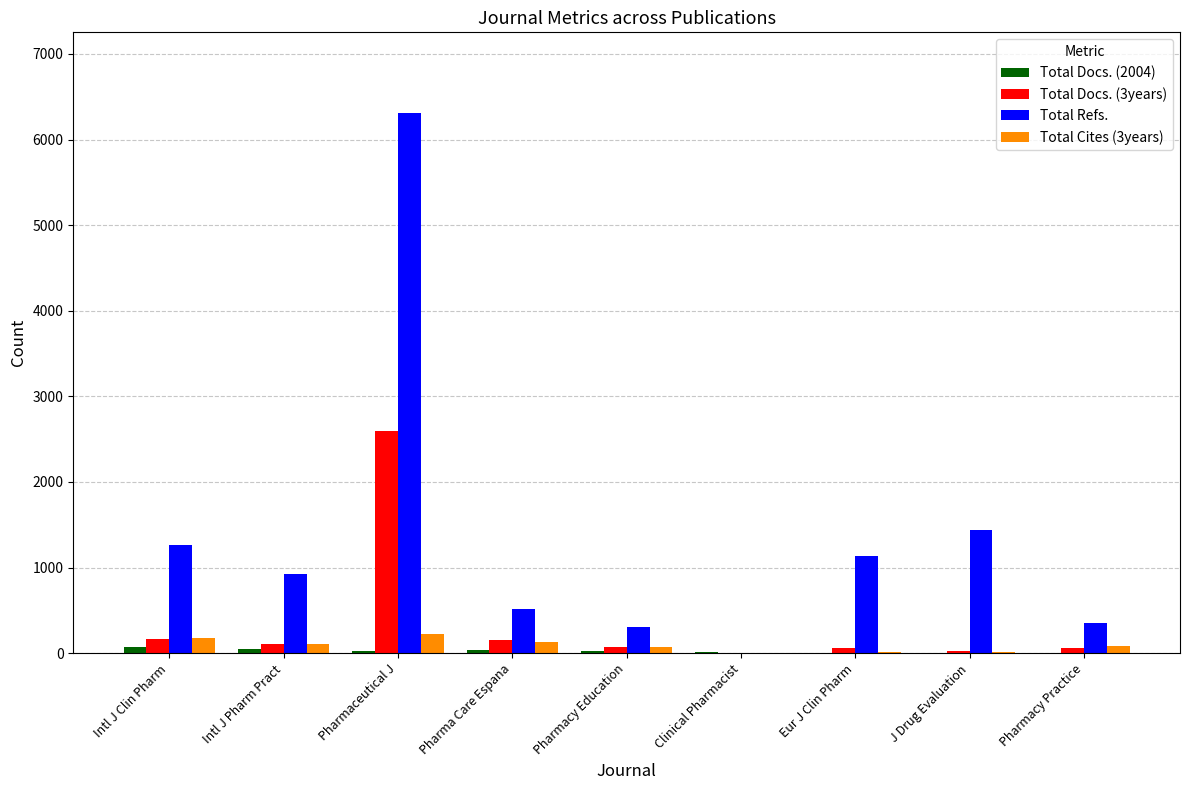

The value of Total Docs. (3years) at Pharmaceutical J is 3928. True or false?

False